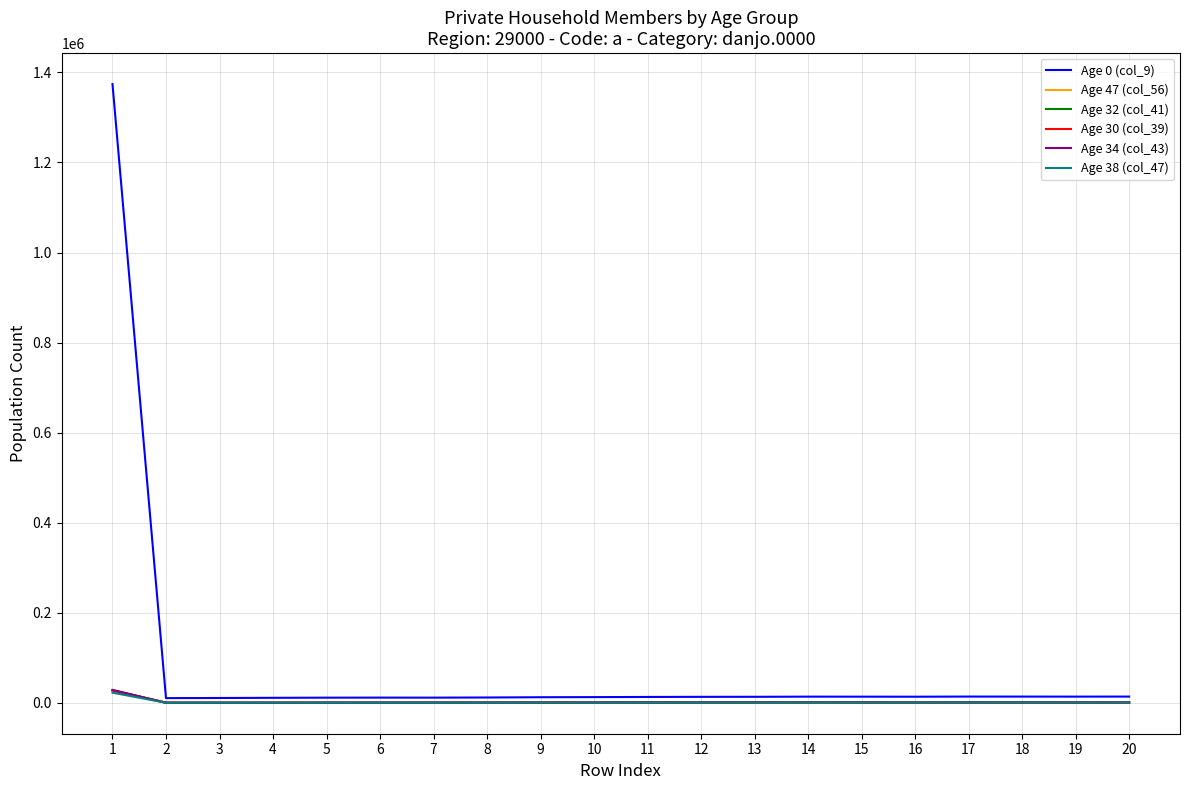

What is the greatest value displayed?

1374155